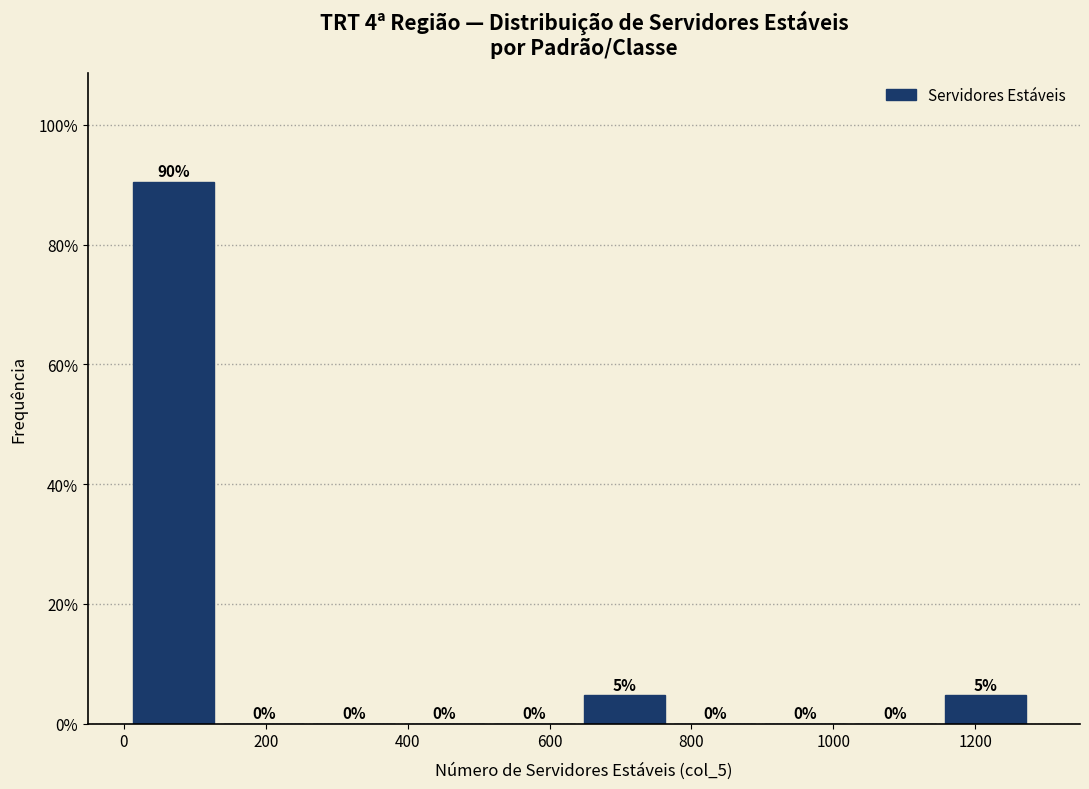

Which range on the x-axis has the tallest bar?

20 to 140